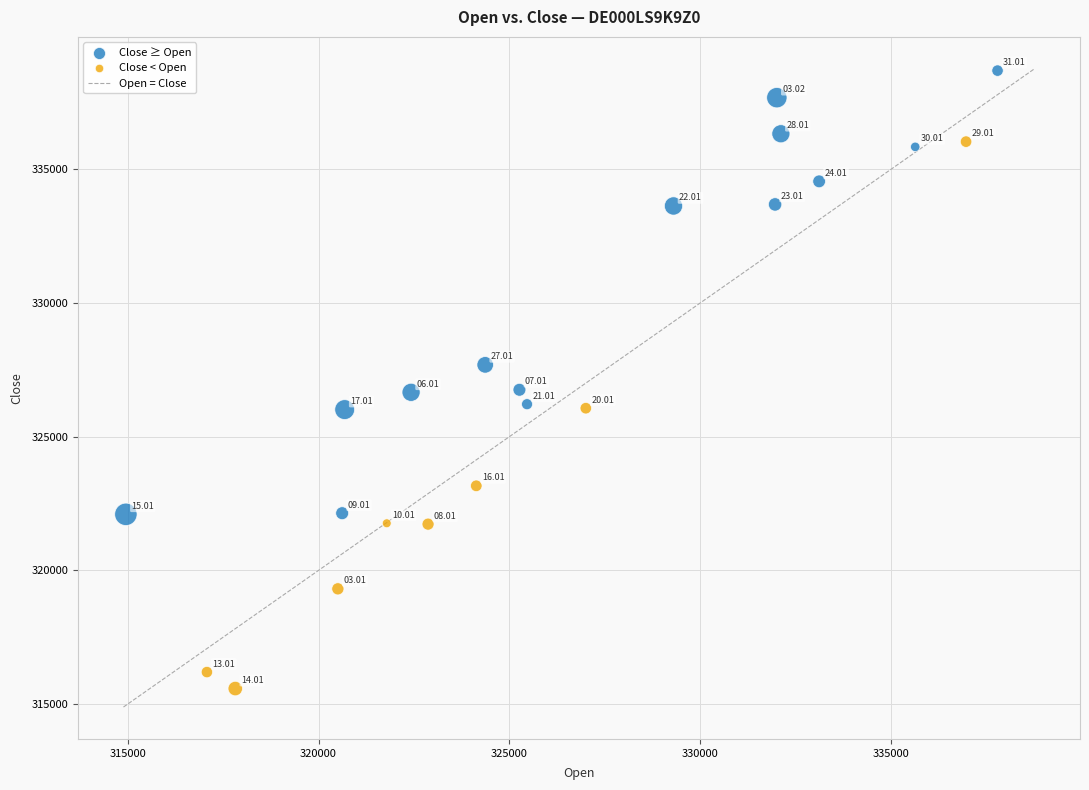

Which series contains the lowest Y value?

Close < Open